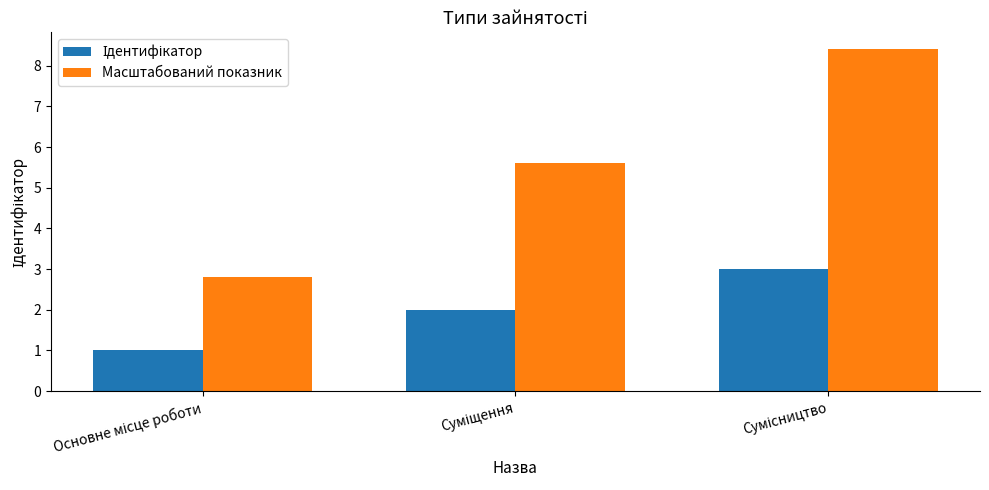

Which series has the widest spread of values?

Масштабований показник